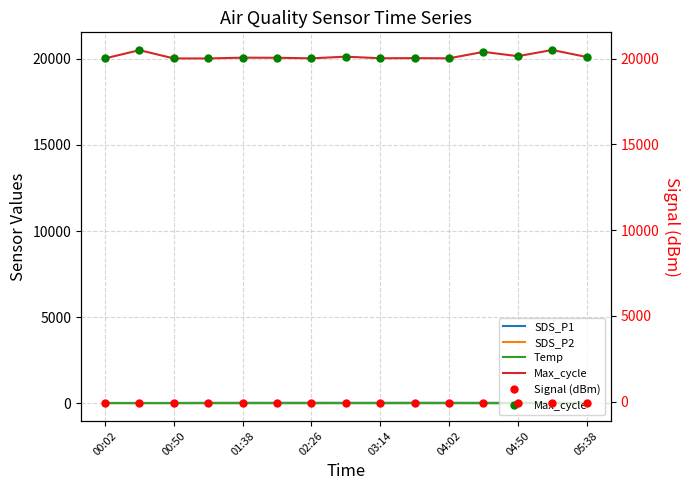

What is the difference between the maximum and minimum values in the SDS_P1 series?

10.9